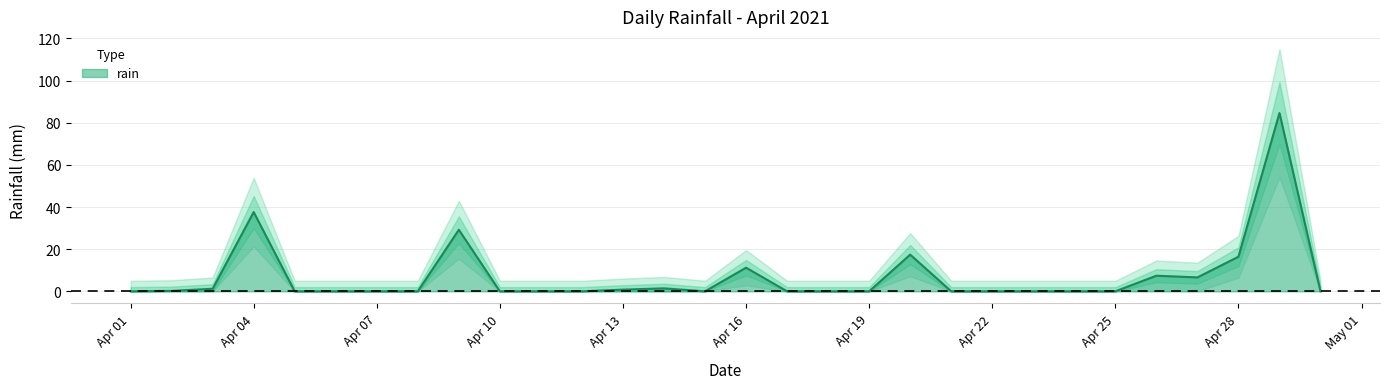

What is the highest value of the rain series?

84.6